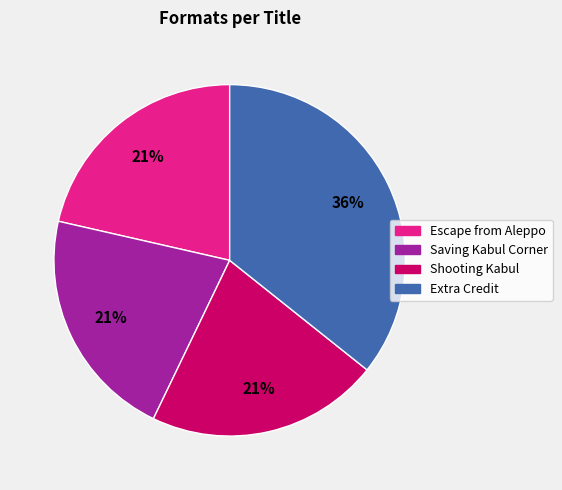

Is Extra Credit the majority of the pie?

No